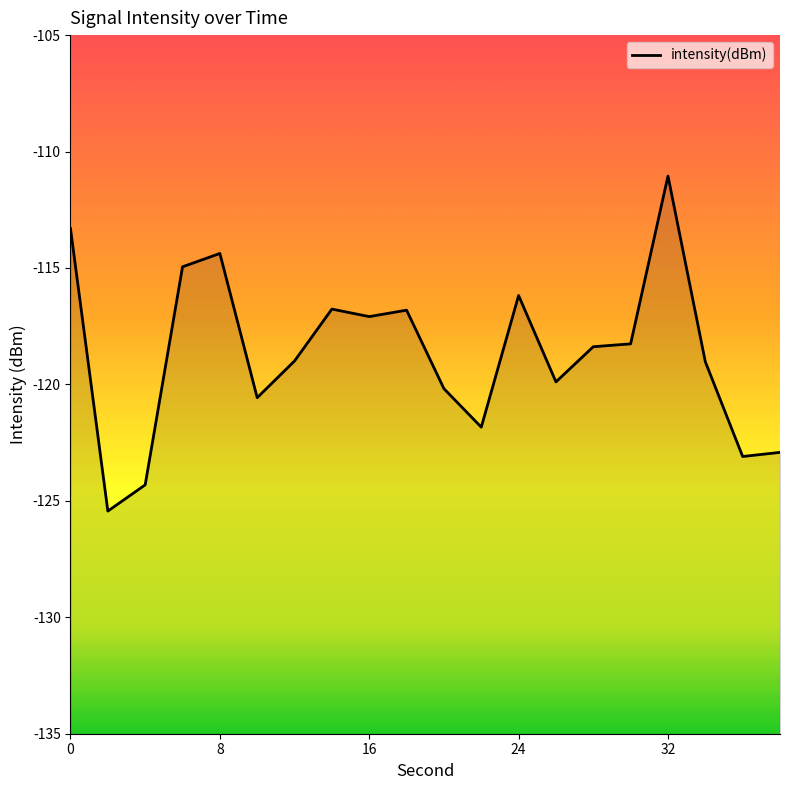

What is the difference between the maximum and minimum values?

14.4